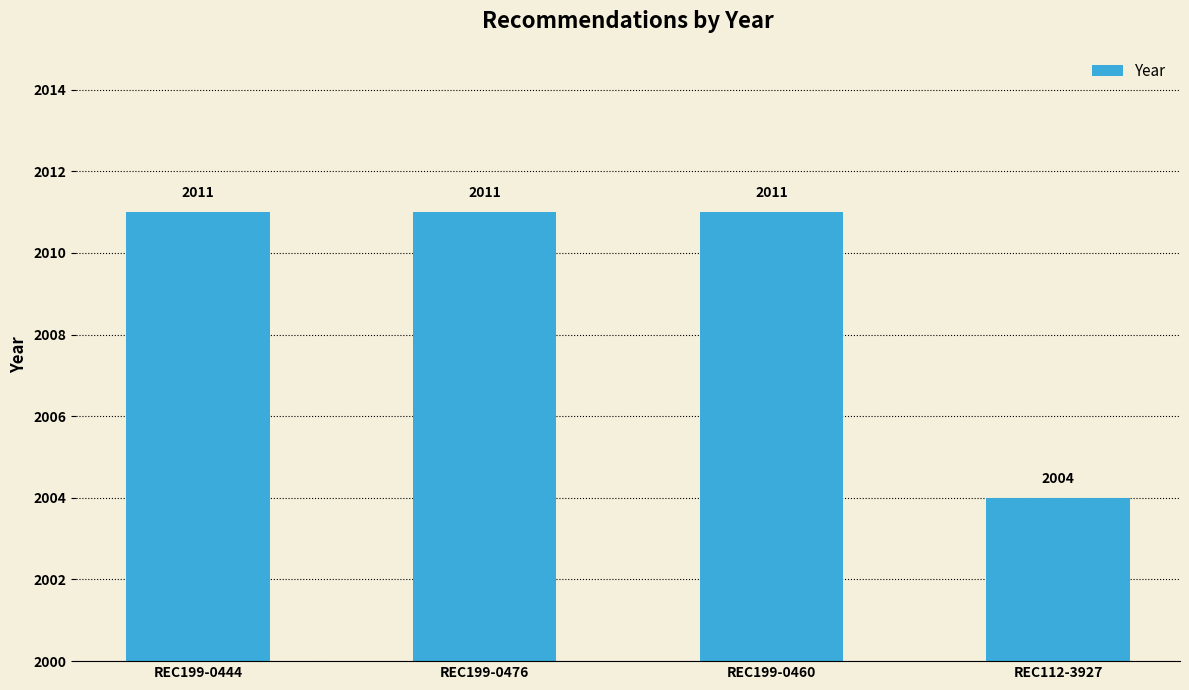

Which label corresponds to the smallest value in the chart?

REC112-3927